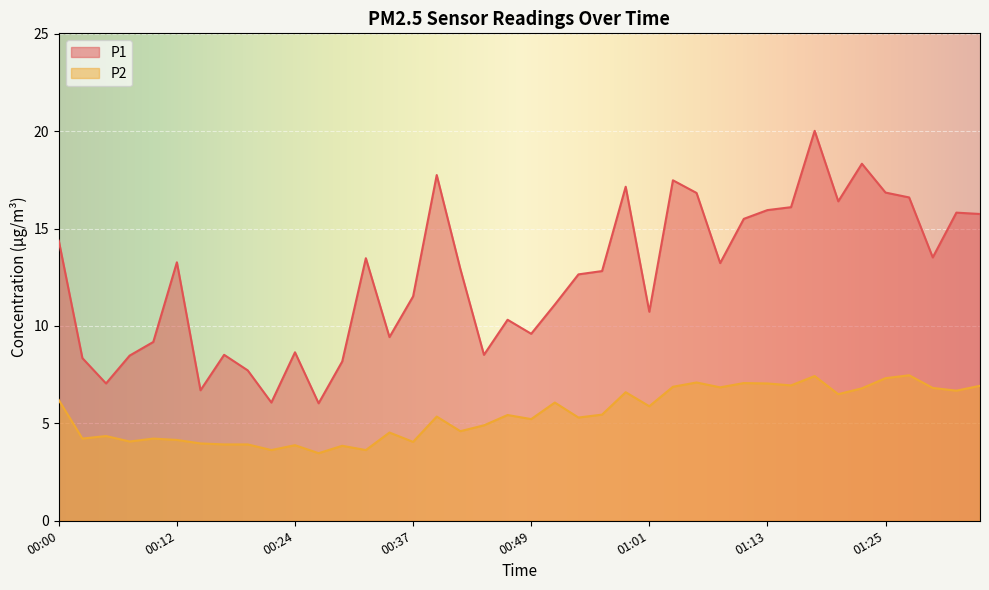

Which label corresponds to the smallest value in the chart?

00:27